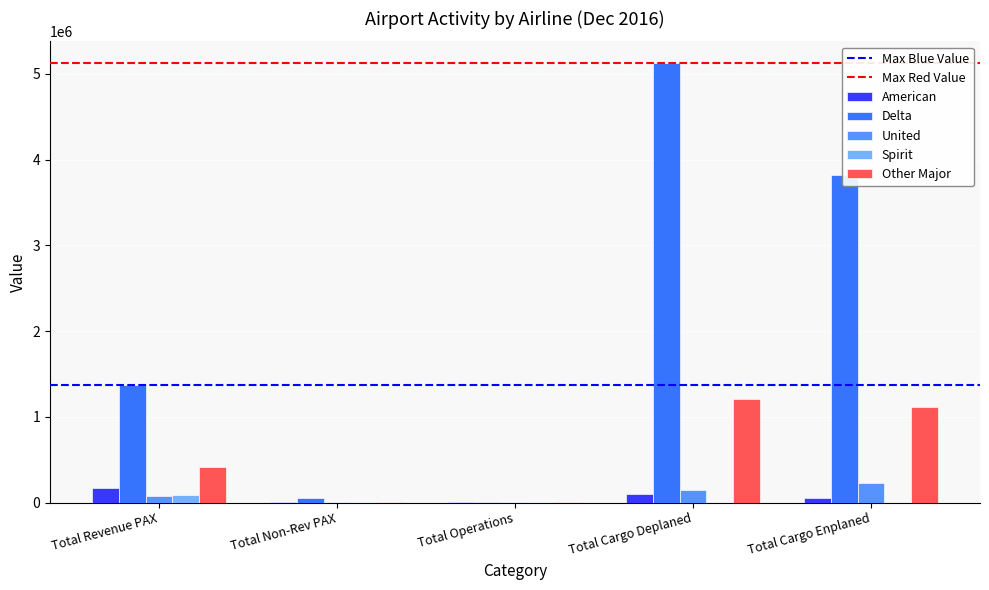

Which series changed the most between Total Non-Rev PAX and Total Cargo Enplaned?

Delta